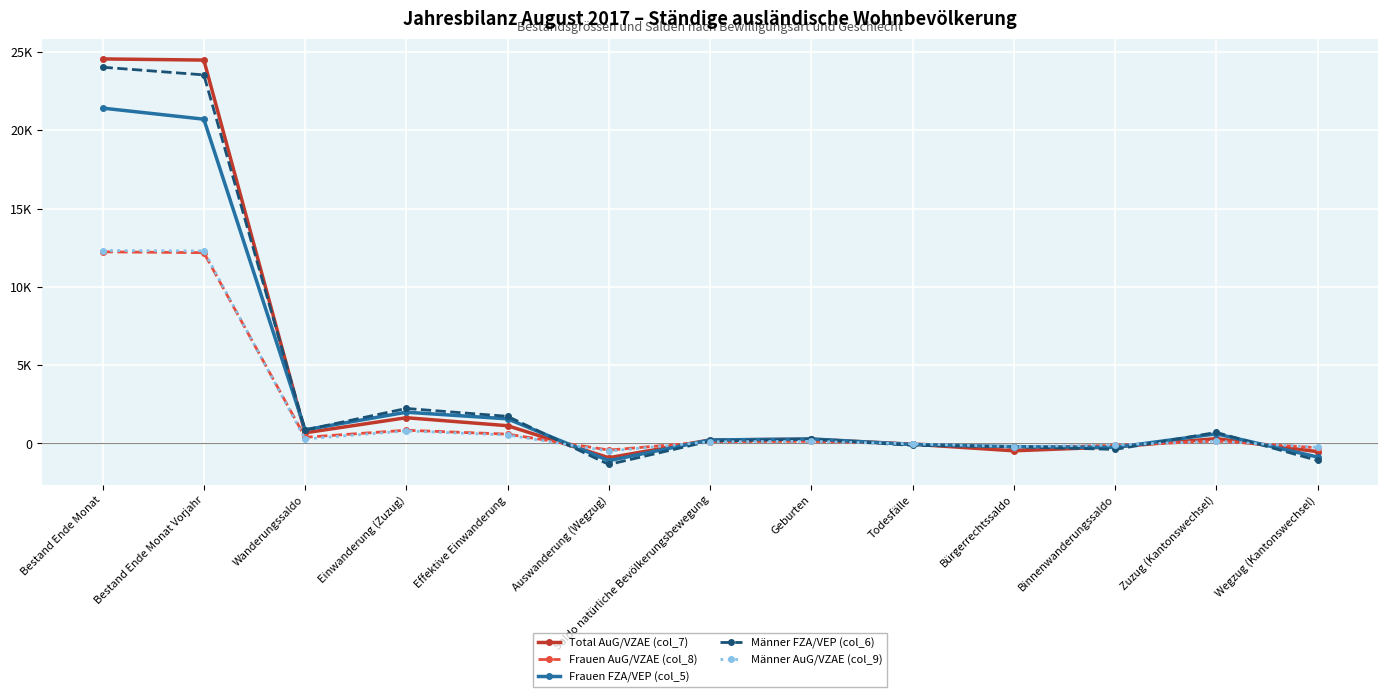

At which label is Frauen FZA/VEP (col_5) closest to 10155?

Einwanderung (Zuzug)